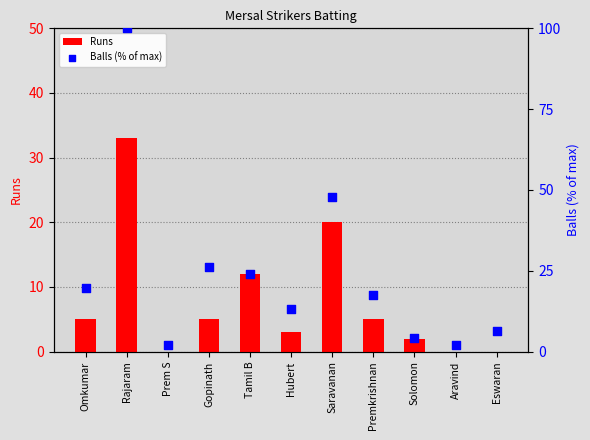

At which category is the sum across all series the highest?

Rajaram